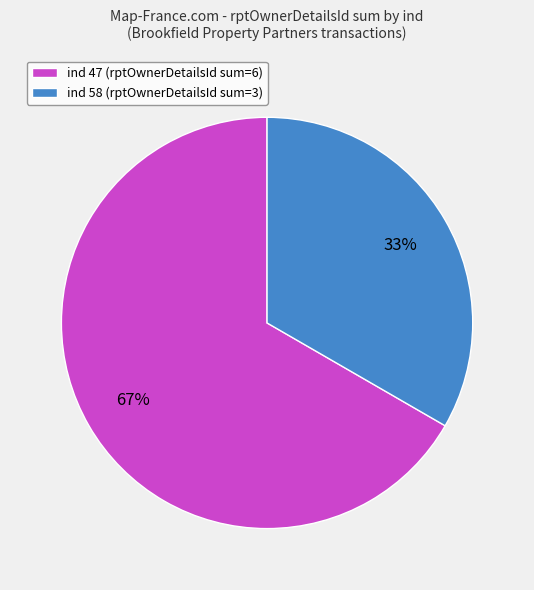

Which slice represents more than half of the pie?

ind 47 (rptOwnerDetailsId sum=6)